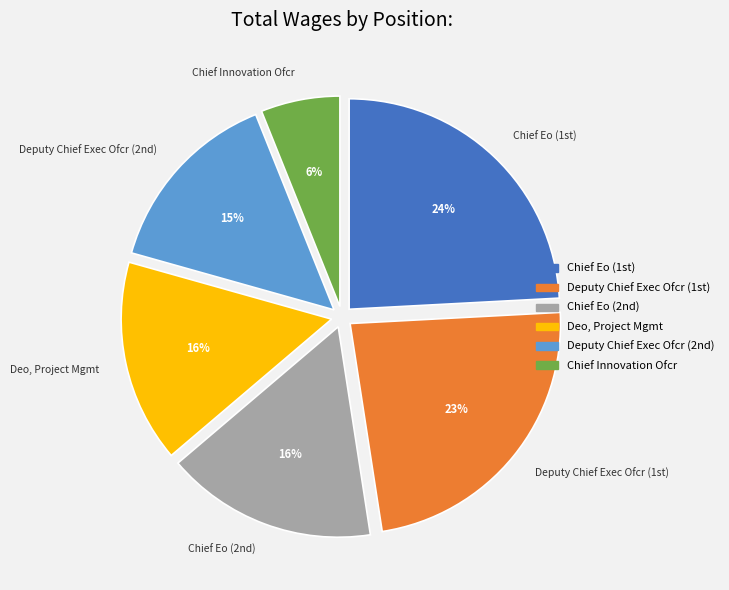

What is the largest slice in the pie chart?

Chief Eo (1st)